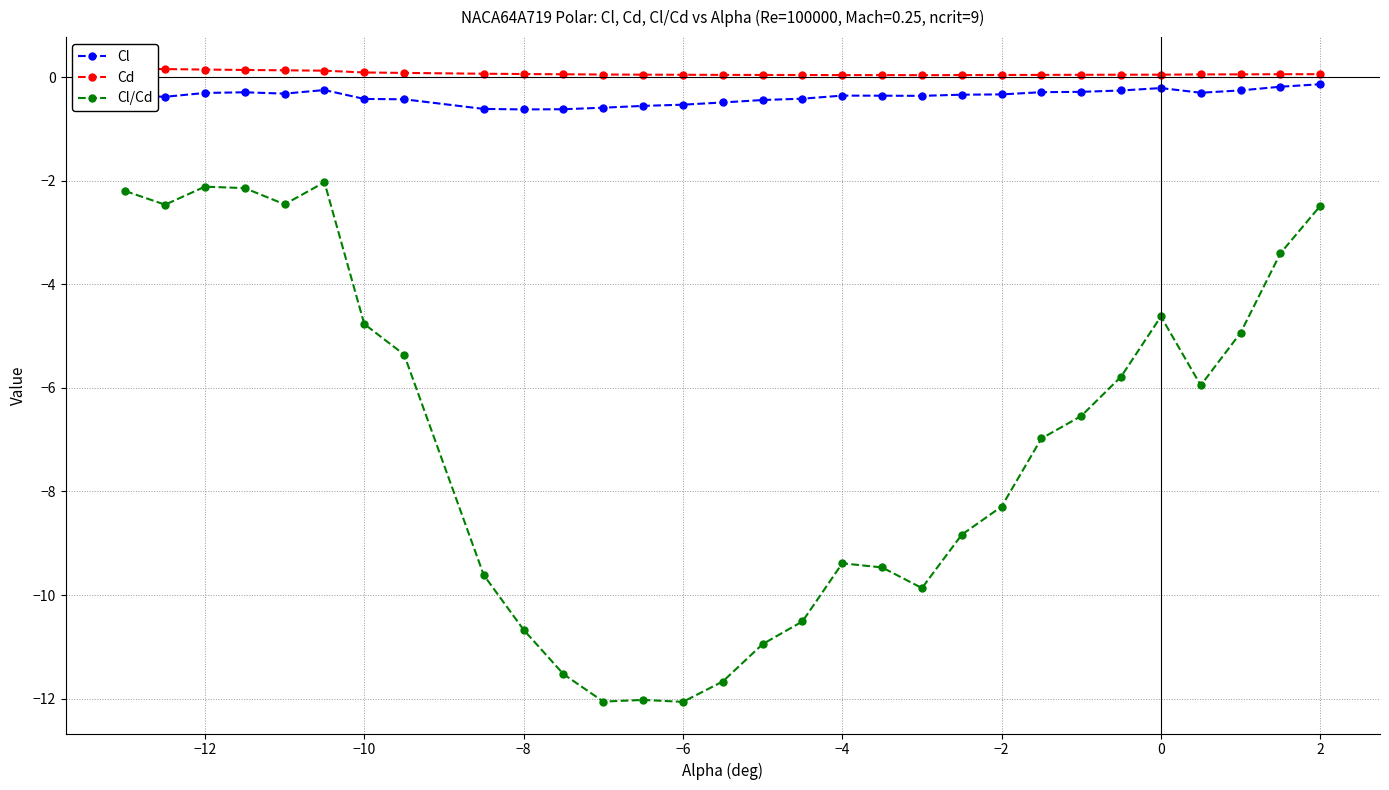

Is it true that Cl equals -0.3 at −12?

True